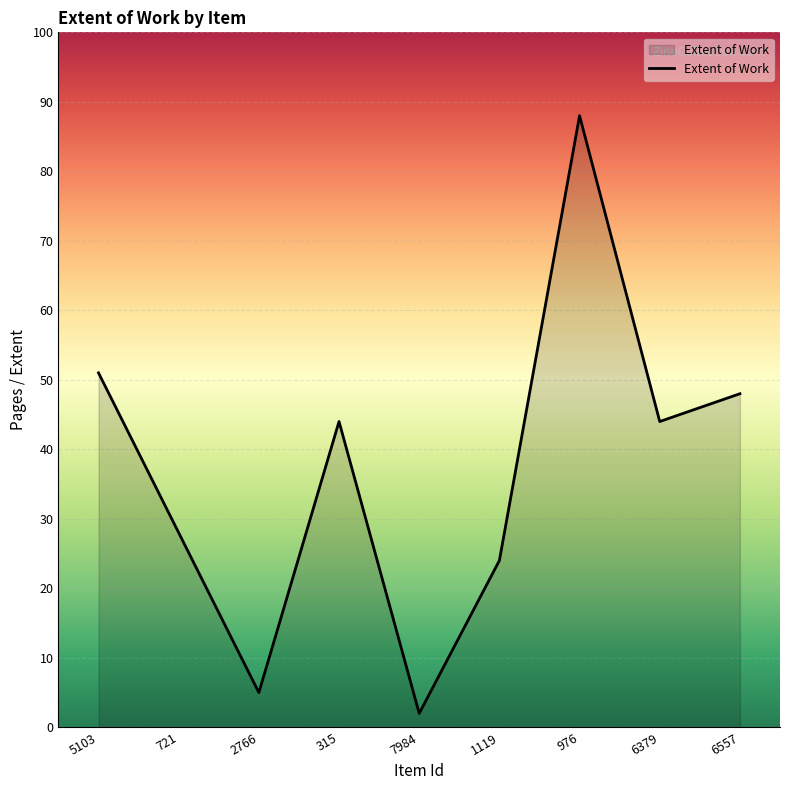

What position from the right is 2766?

7